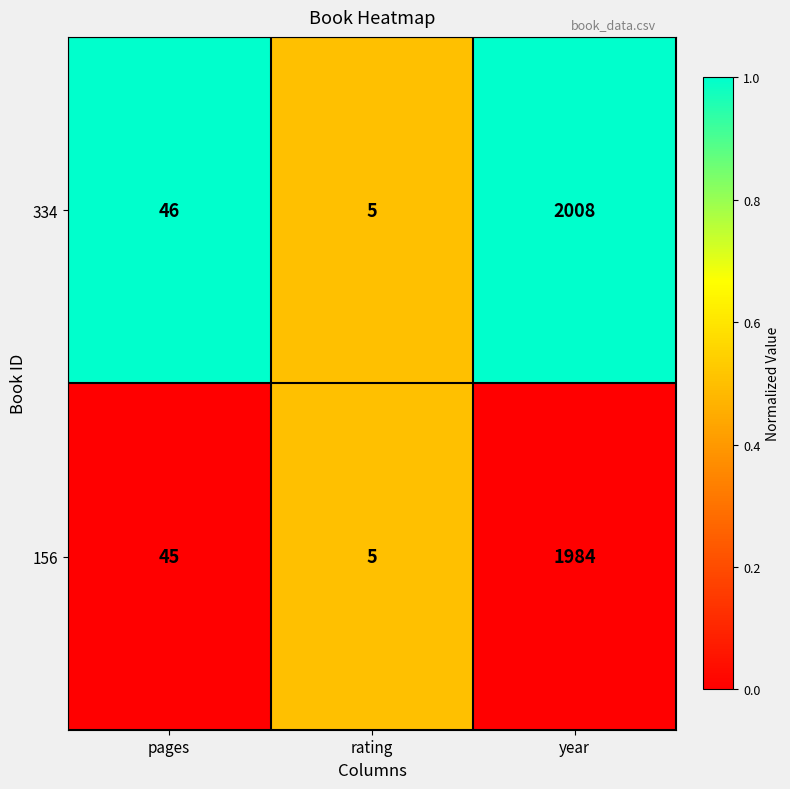

Which series has the widest spread of values?

334